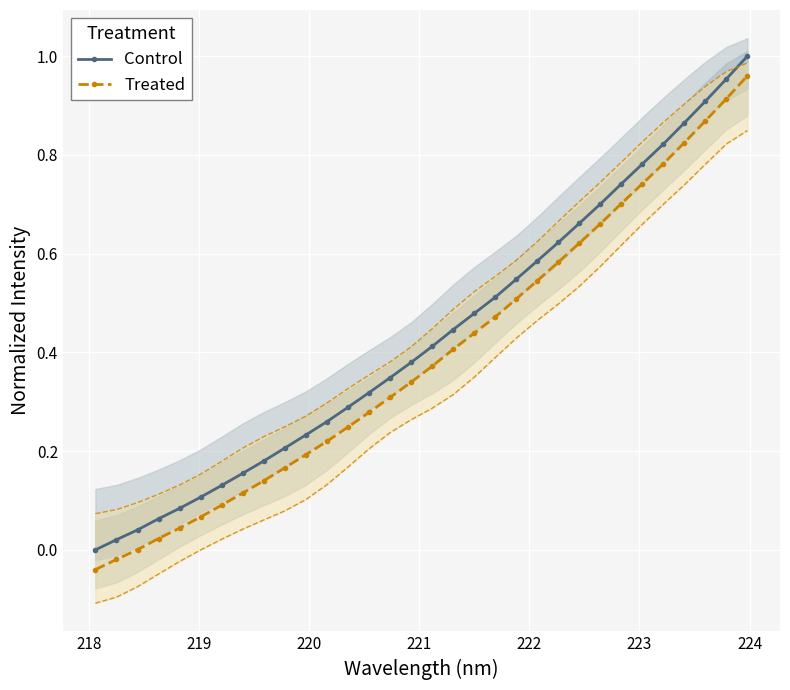

True or false: Control and Treated intersect in this chart.

False